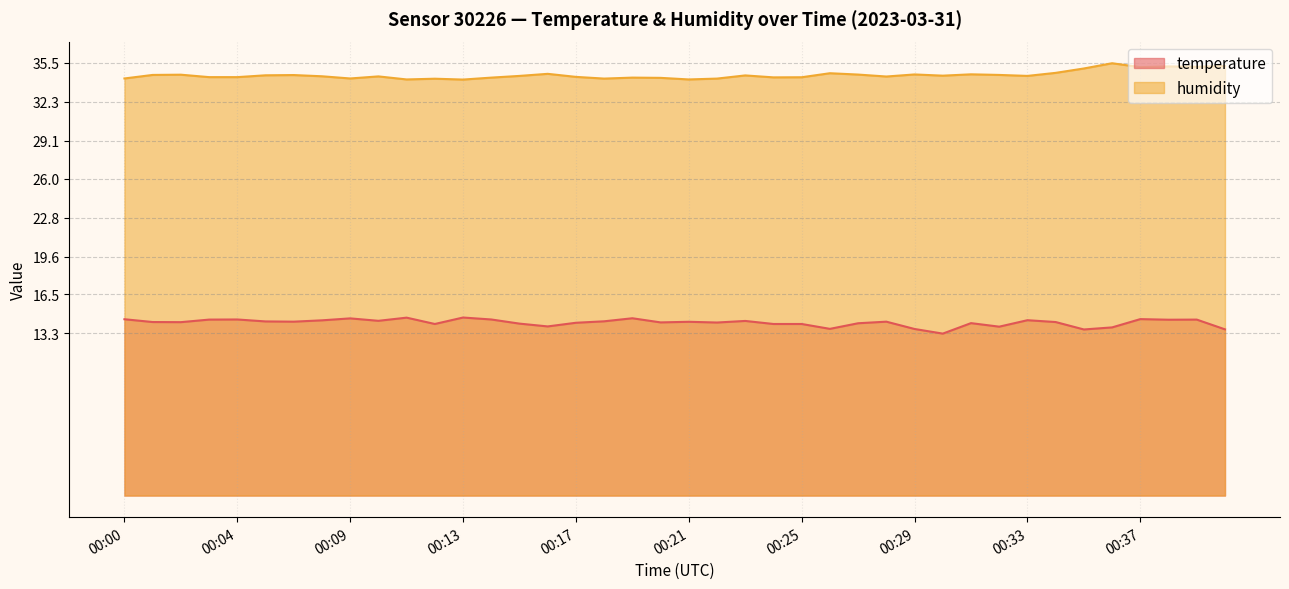

The value of humidity at 00:23 is 34.5. True or false?

True